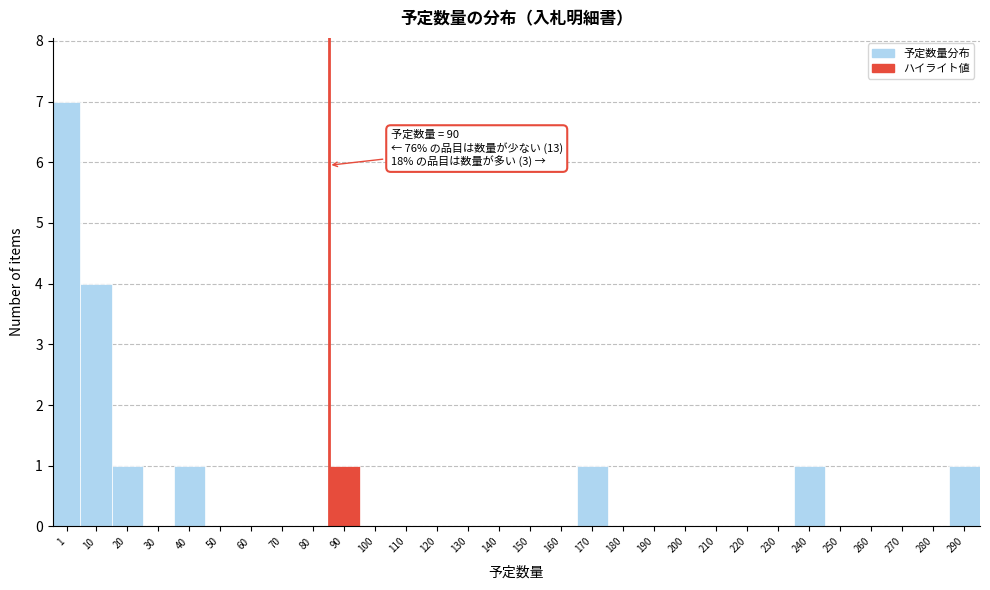

Reading right to left, transcribe all the data shown in this chart.

290=1	280=0	270=0	260=0	250=0	240=1	230=0	220=0	210=0	200=0	190=0	180=0	170=1	160=0	150=0	140=0	130=0	120=0	110=0	100=0	90=1	80=0	70=0	60=0	50=0	40=1	30=0	20=1	10=4	1=7